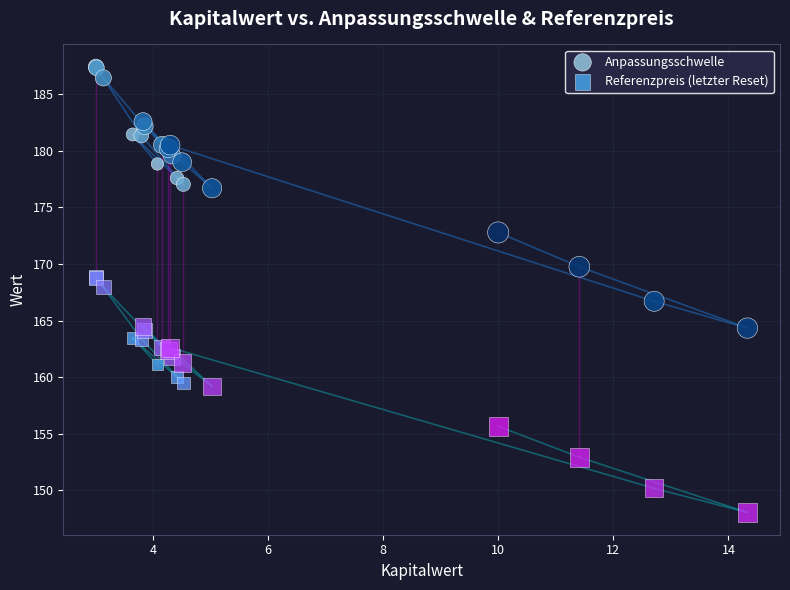

What is the X range (max minus min) for the scatter plot?

11.3